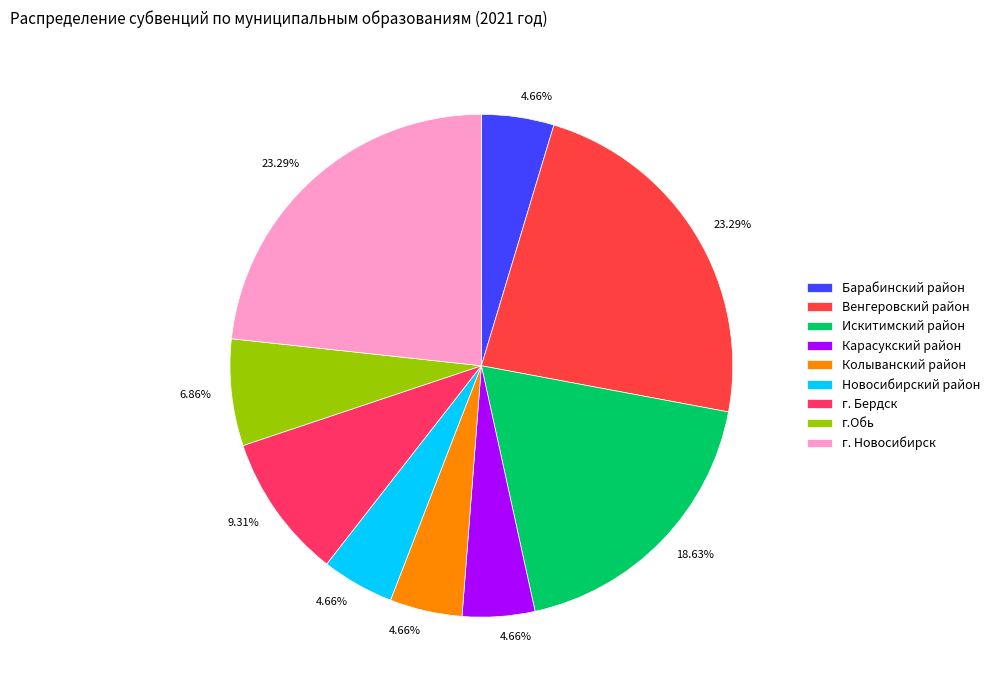

Between Барабинский район and Искитимский район, which is larger?

Искитимский район